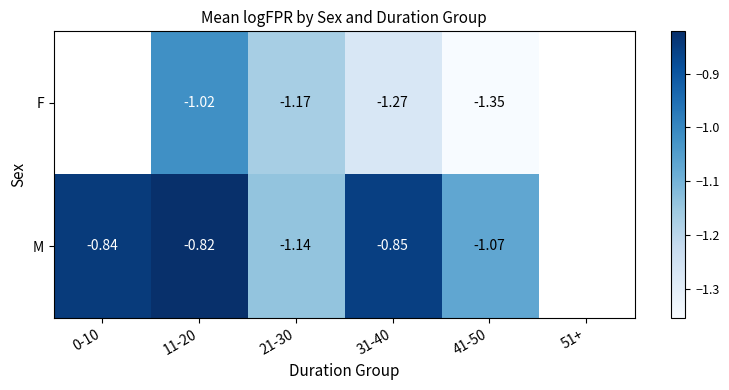

Is the value of F at 31-40 greater than the value of M at 11-20?

No